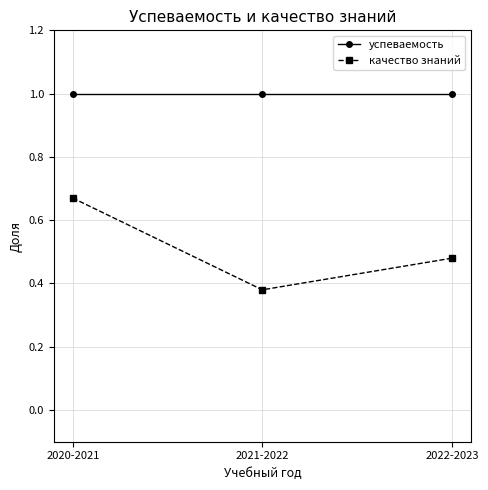

What is the total value across all series at 2021-2022?

1.4